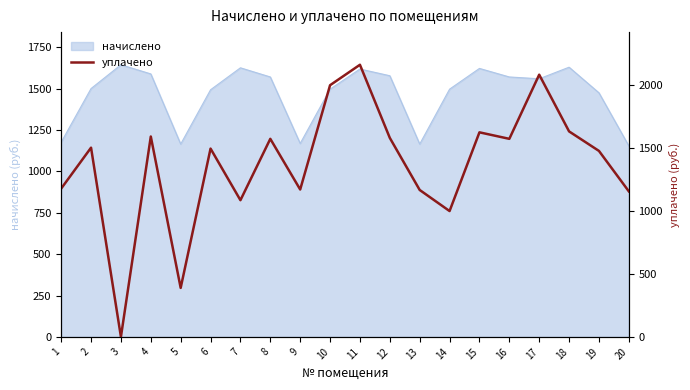

Which label corresponds to the smallest value in the chart?

3